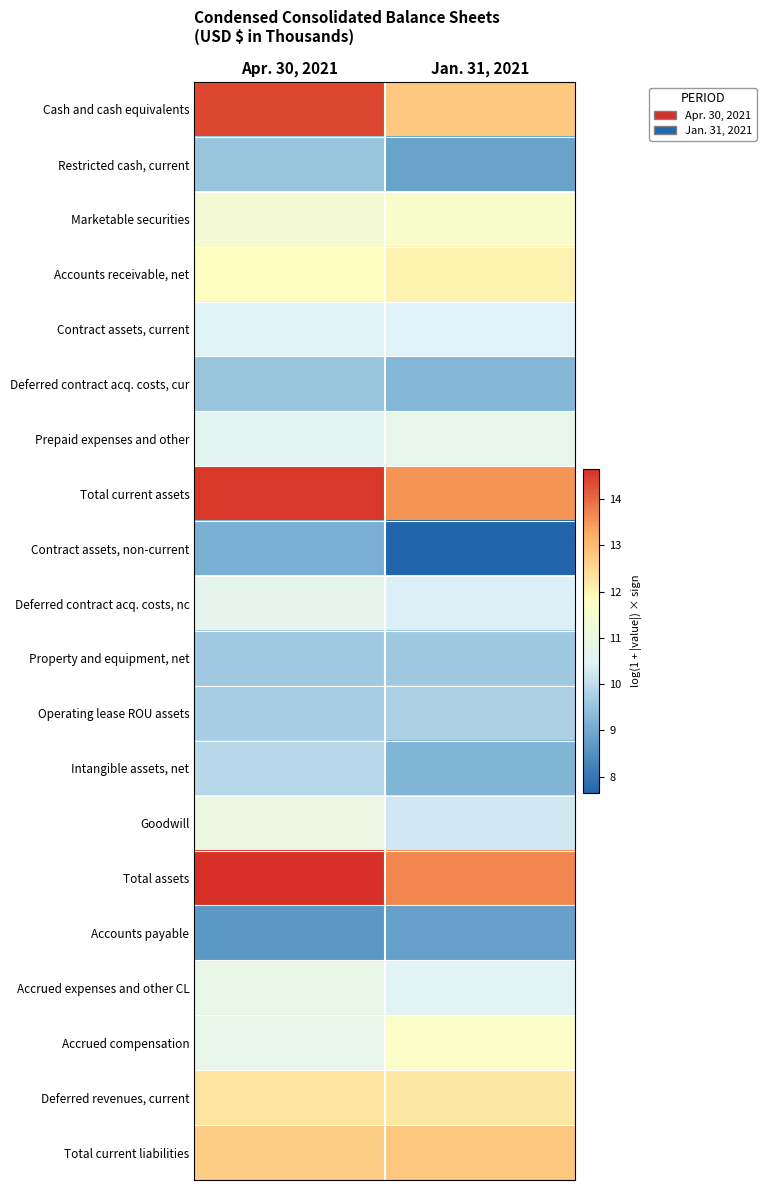

What is the total value across all series at Jan. 31, 2021?

215.8